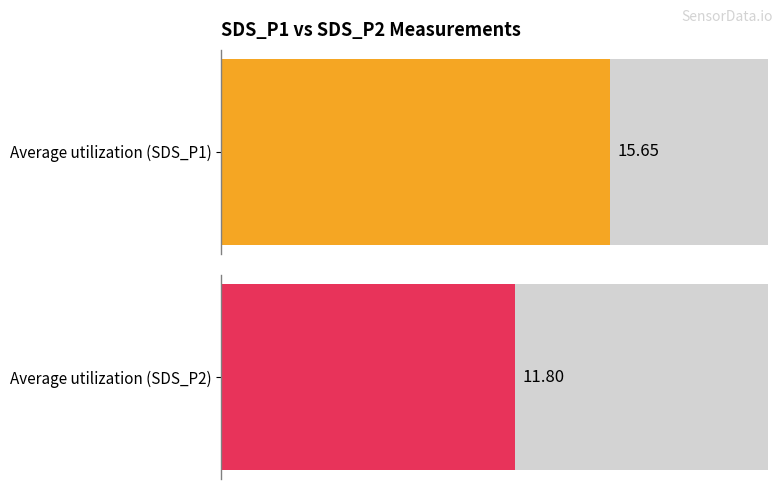

True or false: SDS_P1 has a value of 21.5 at 00:12.

False